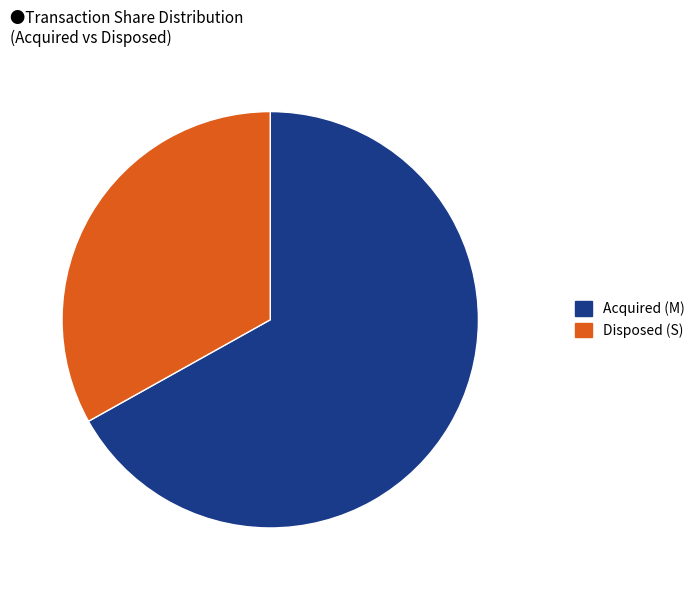

Does any single category account for the majority?

Yes